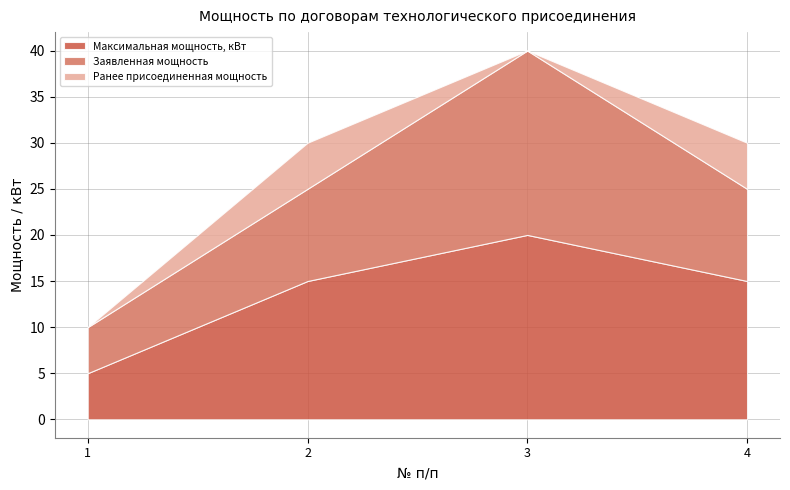

The value of Заявленная мощность at 2 is 10. True or false?

True